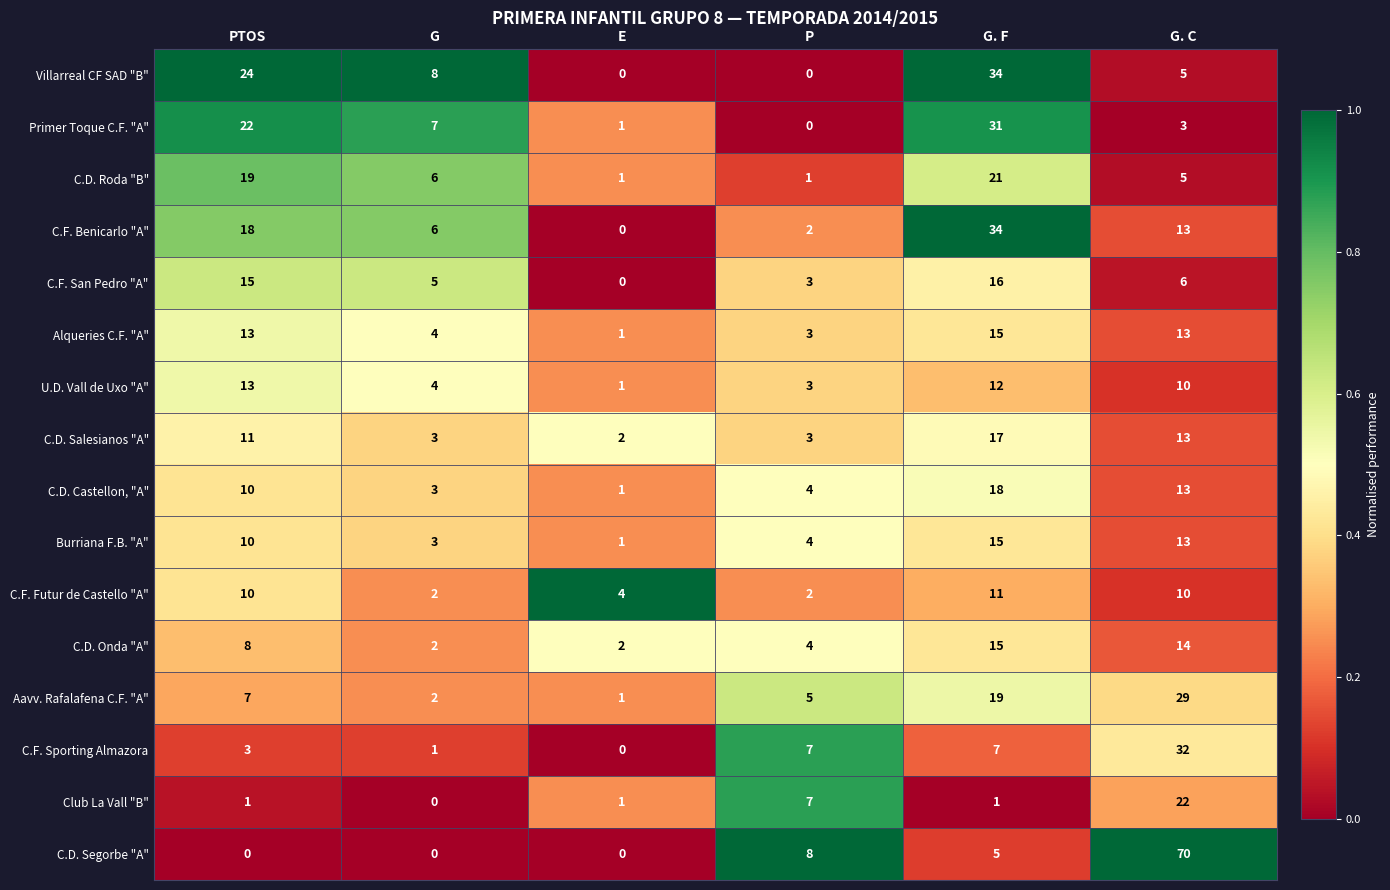

Which series has the largest total across all categories?

C.D. Segorbe "A"